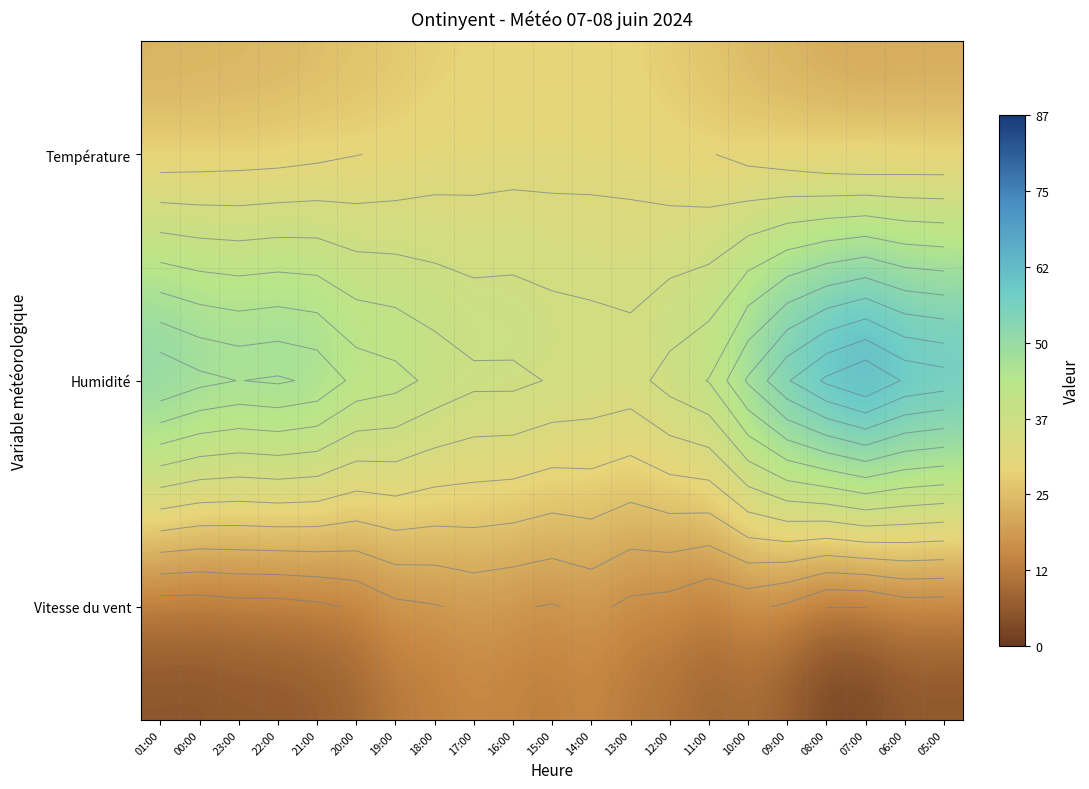

The Température series shows 12.2 at 22:00. True or false?

False